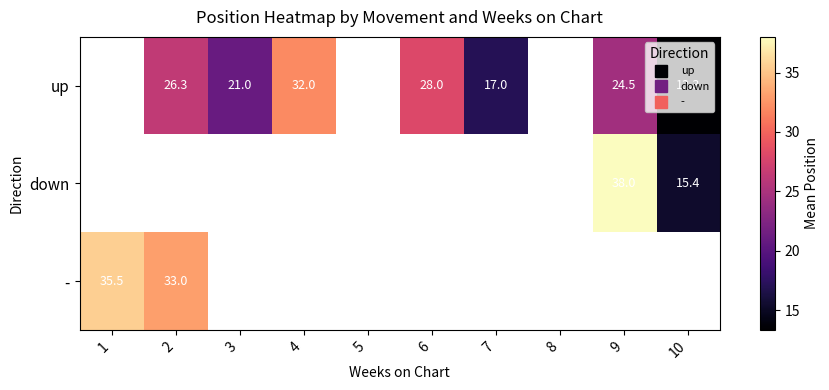

Which category has the highest value across all series?

9